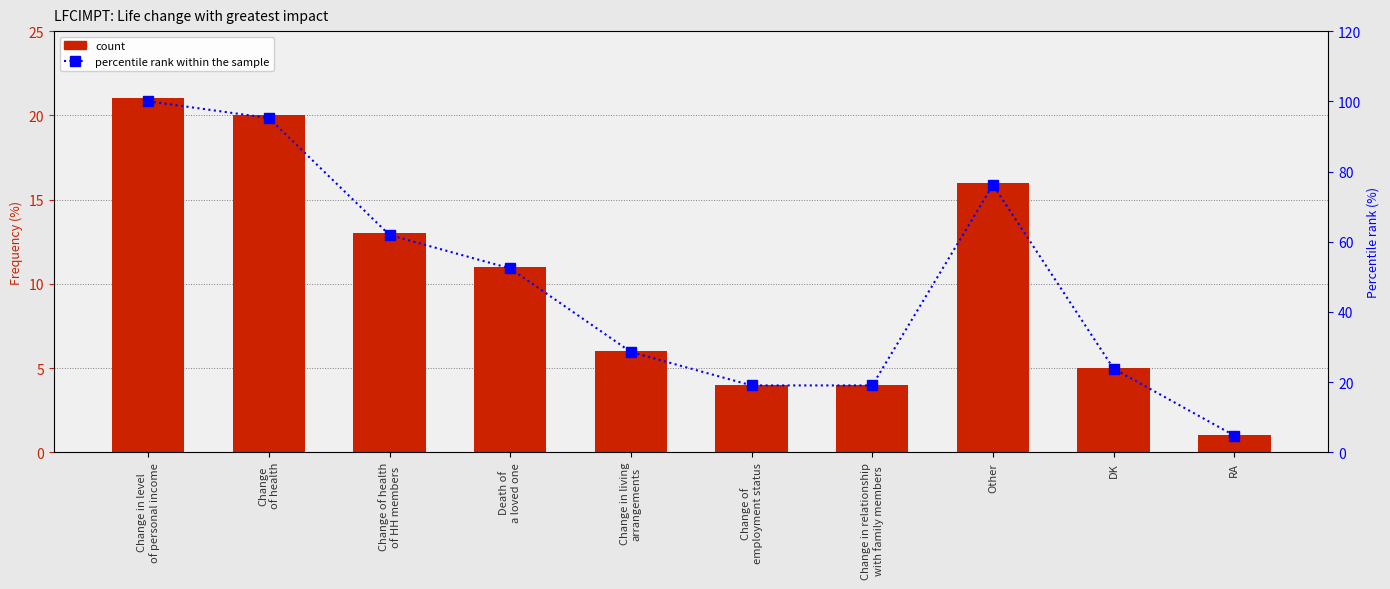

How many data points in percentile rank within the sample are less than 52?

5